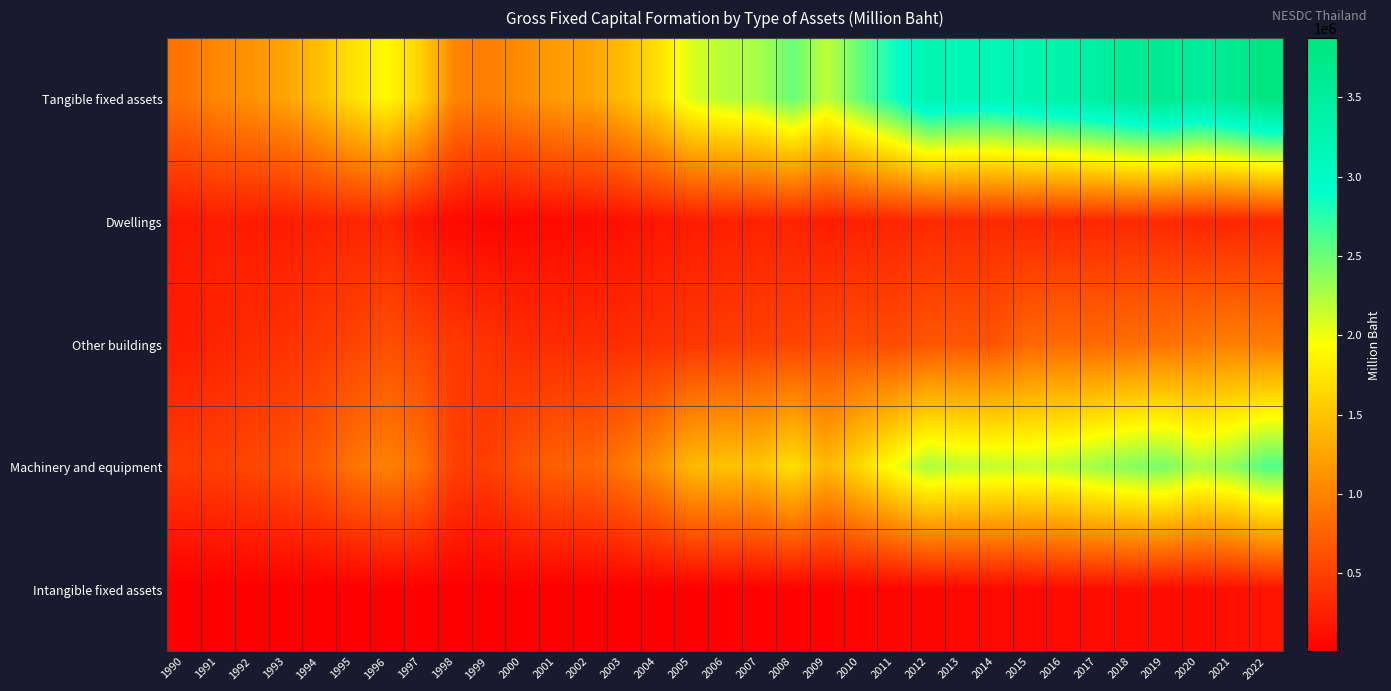

What is the spread (max minus min) of values at 1990?

887024